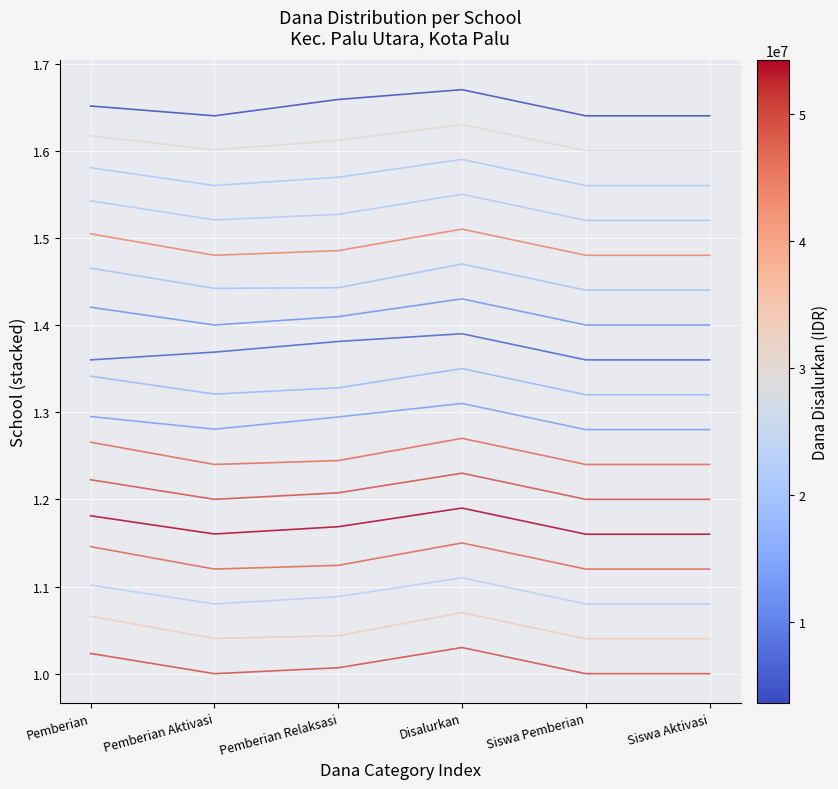

Does the chart have visible grid lines?

Yes